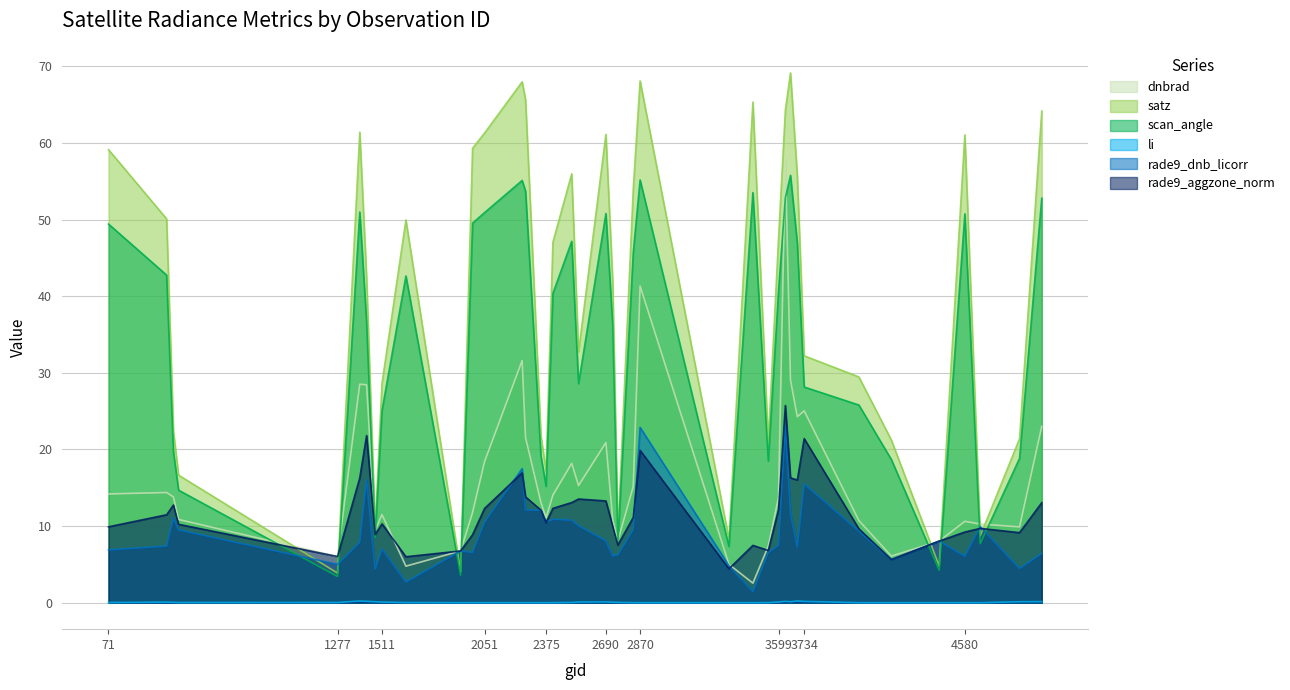

How many distinct data groups are displayed?

6